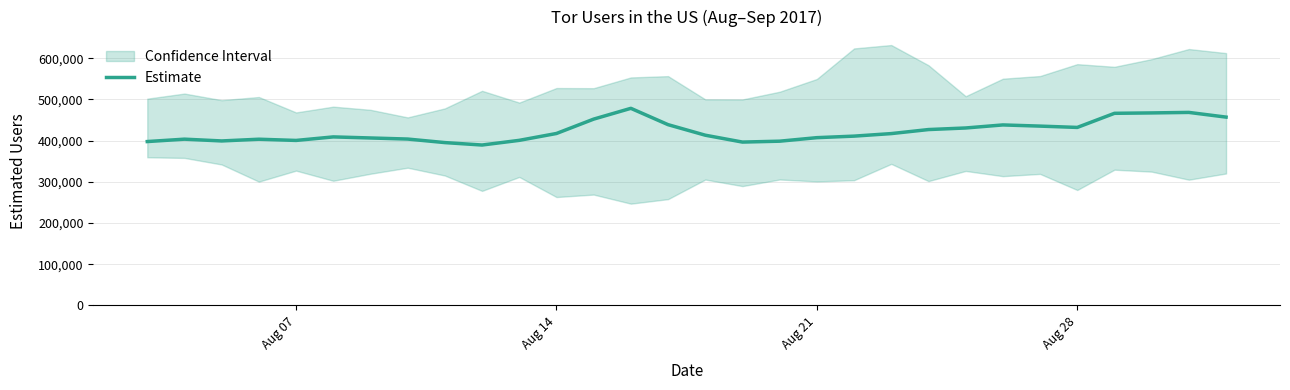

Count the number of values greater than 413131.

14